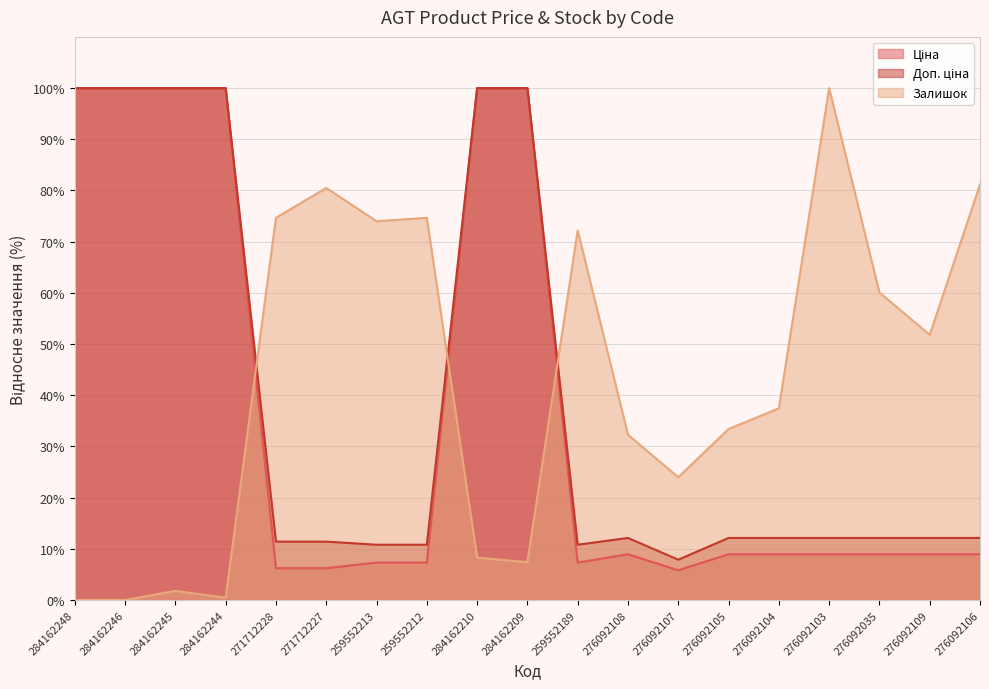

Where is Ціна nearest to the value 52?

276092108